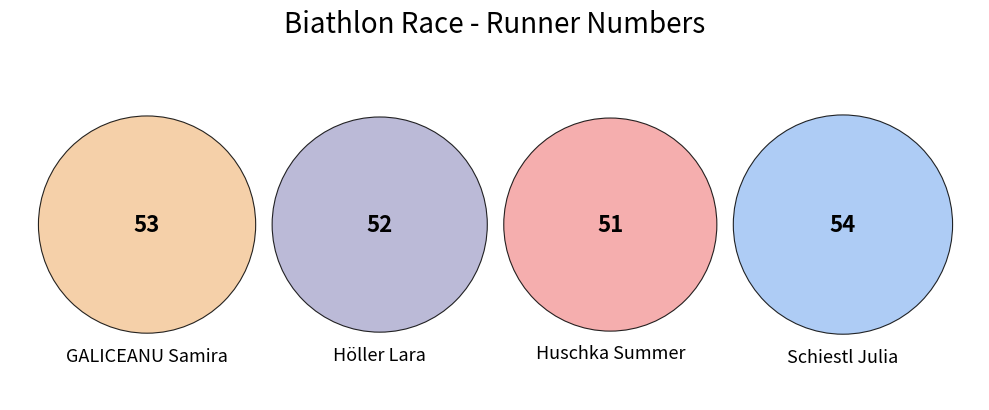

How many segments does this pie chart have?

4